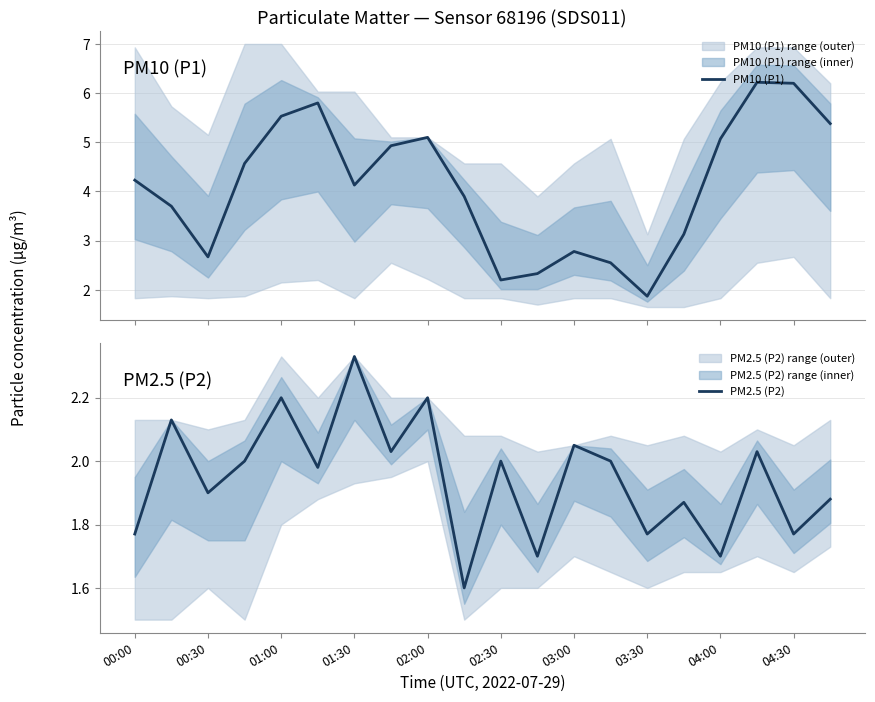

At which label does PM2.5 (P2) reach its peak?

01:30